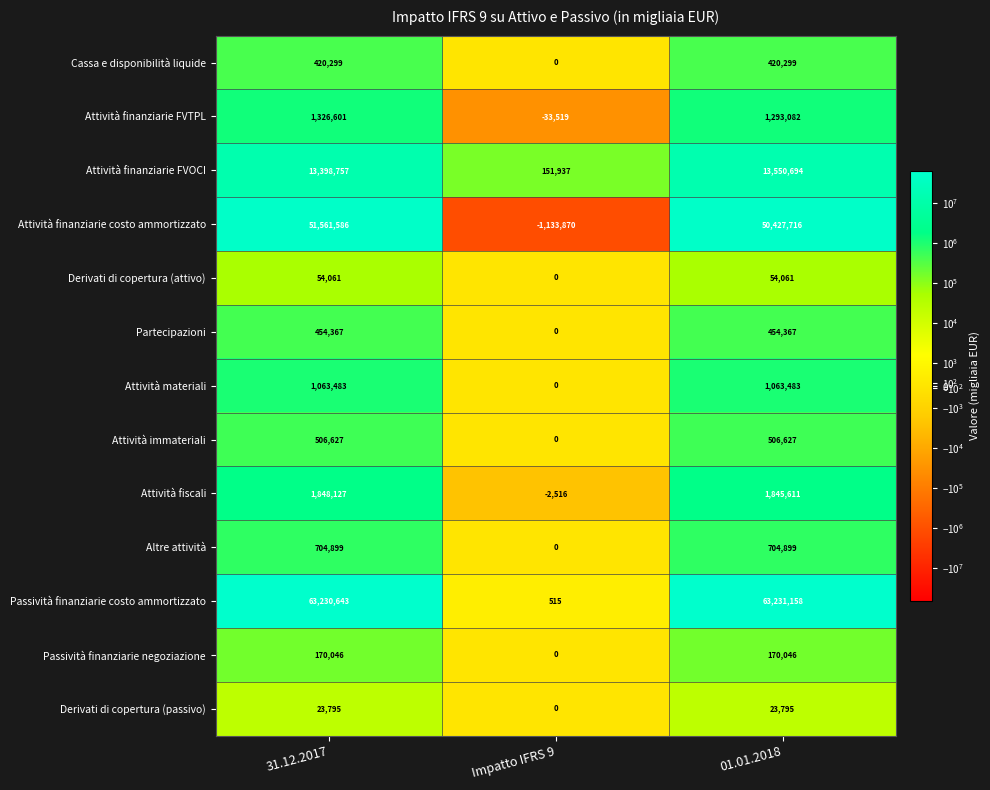

What is the minimum value shown in the chart?

-1133870